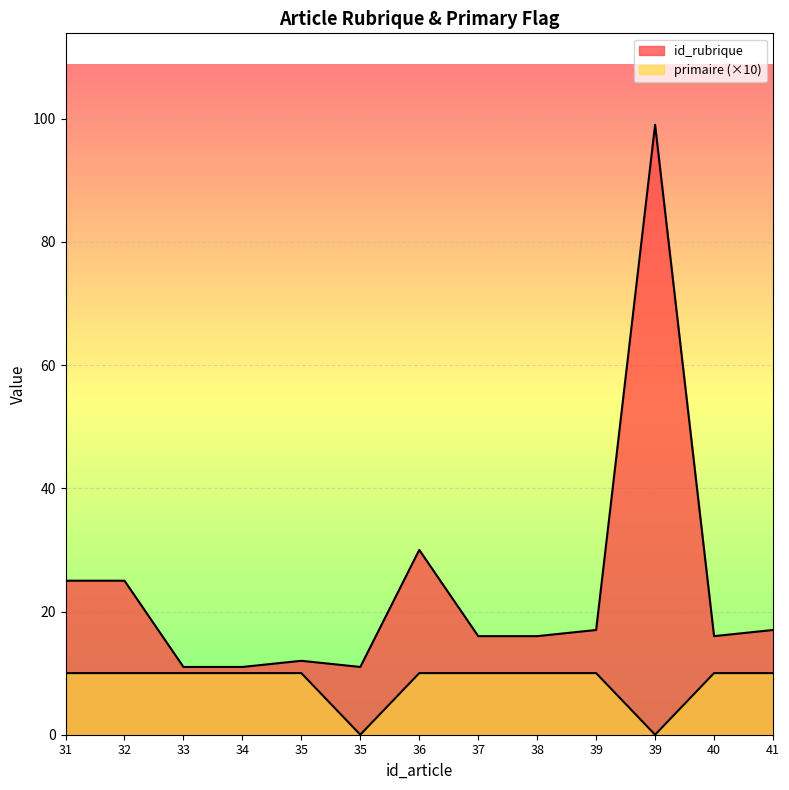

Read the primaire value at 32, to the nearest 10.

10